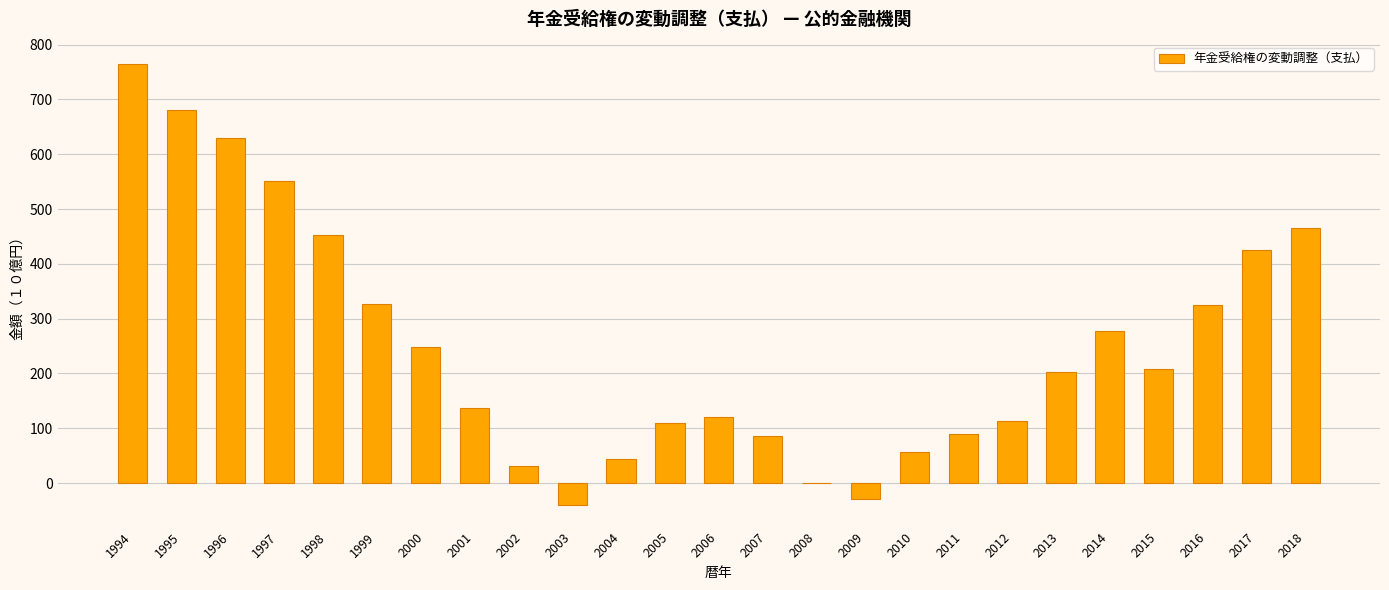

What is the greatest value displayed?

765.3